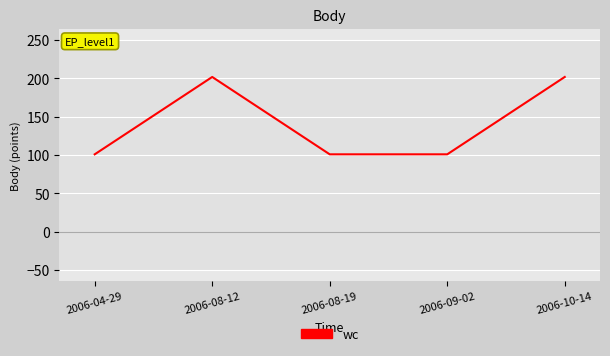

Approximately how many times larger is the value at 2006-09-02 compared to 2006-08-12?

0.5